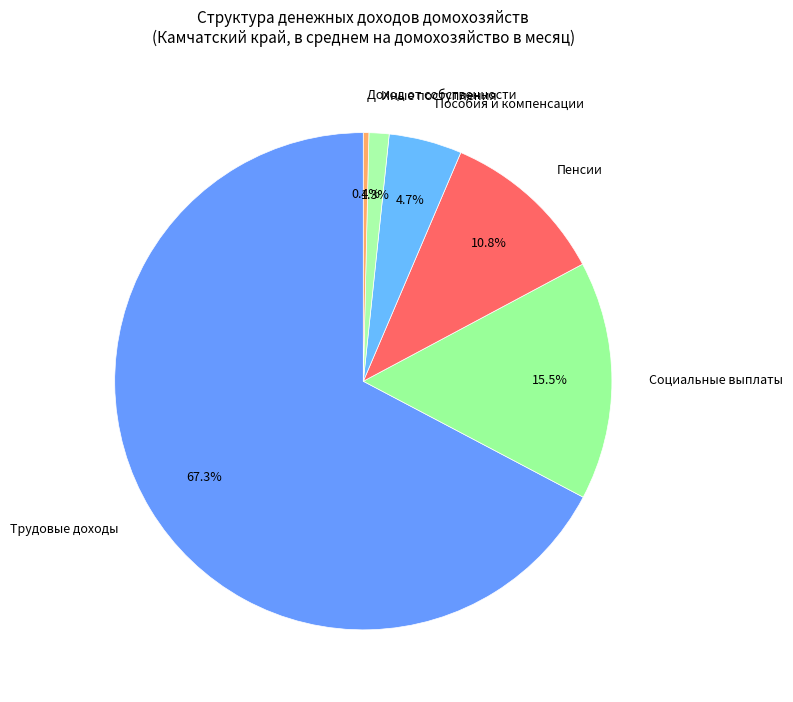

Rank the categories by value from lowest to highest.

Доход от собственности, Иные поступления, Пособия и компенсации, Пенсии, Социальные выплаты, Трудовые доходы